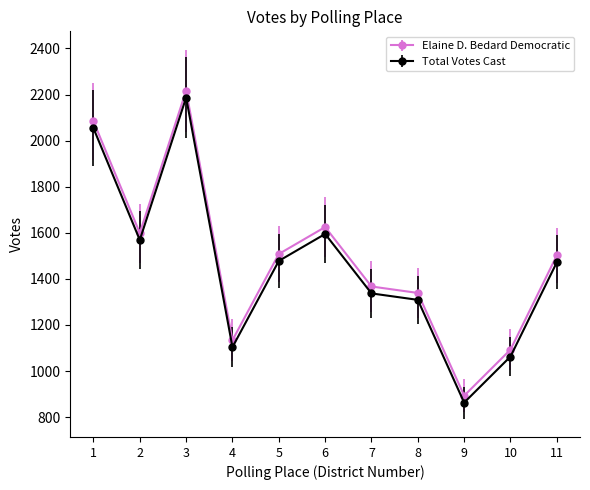

True or false: Elaine D. Bedard Democratic and Total Votes Cast cross at least once.

False